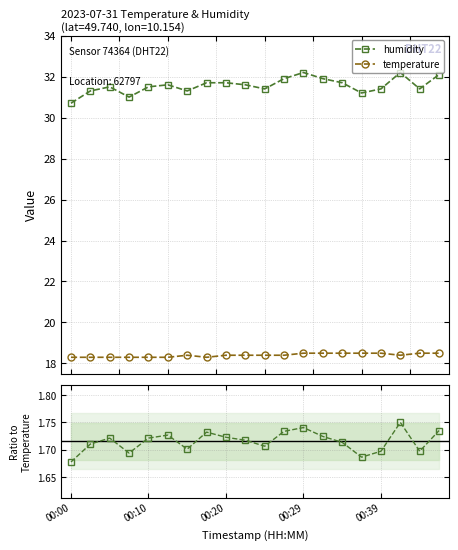

Which series has the largest total across all categories?

humidity